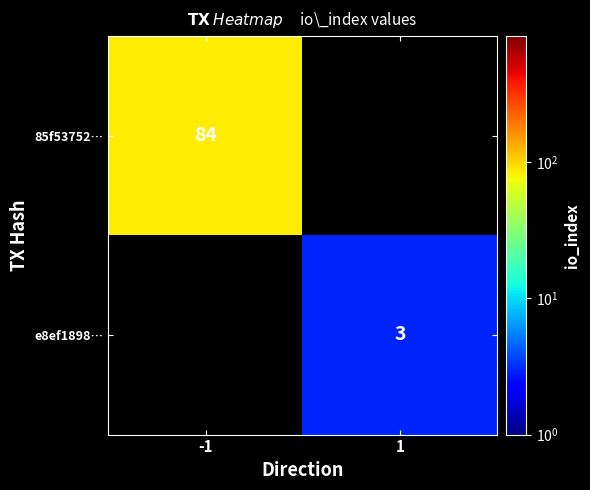

The 85f53752… series shows 125 at -1. True or false?

False